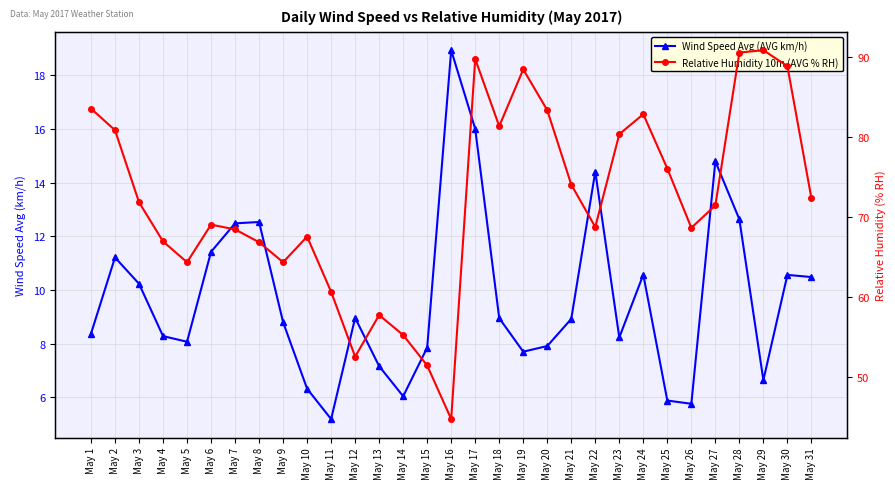

True or false: Relative Humidity 10m (AVG % RH) and Wind Speed Avg (AVG km/h) intersect in this chart.

False